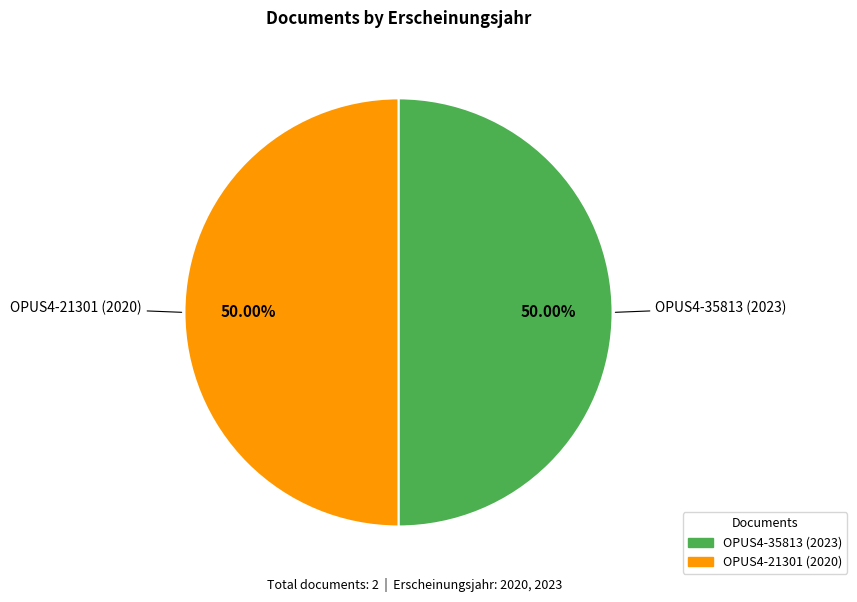

To the nearest percent, what is the average slice percentage?

50%